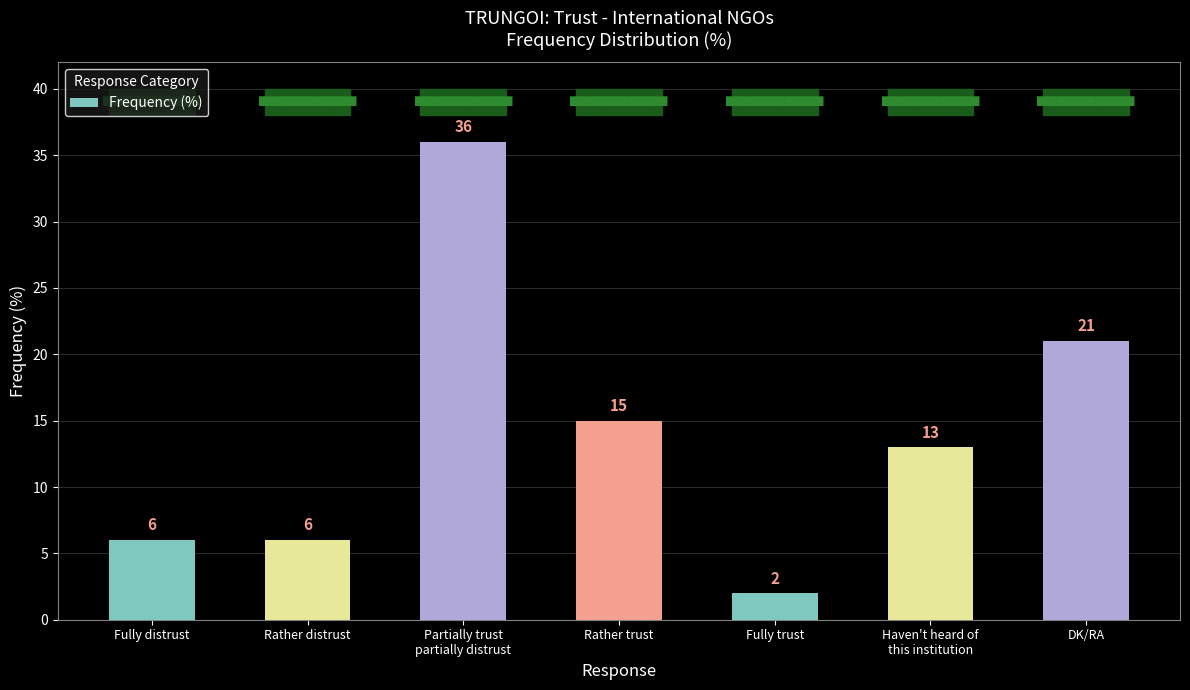

Reading right to left, transcribe all the data shown in this chart.

21	13	2	15	36	6	6